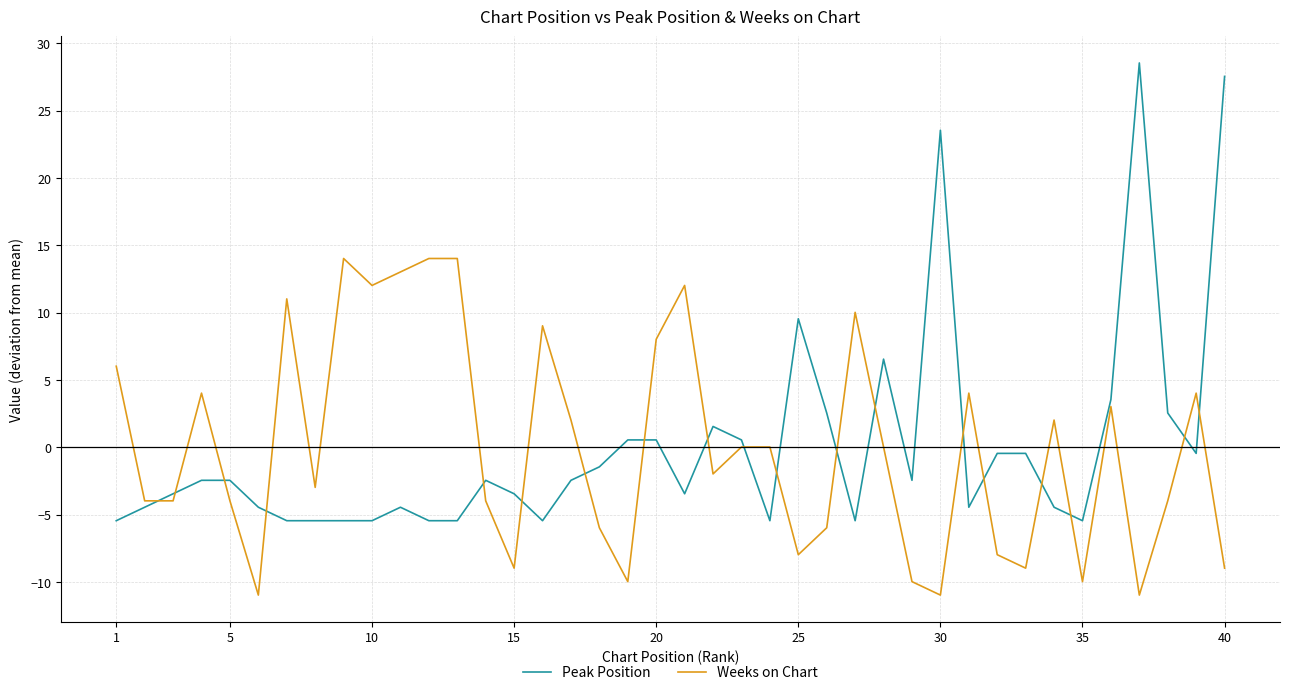

What are all the series names shown in the legend?

Peak Position, Weeks on Chart